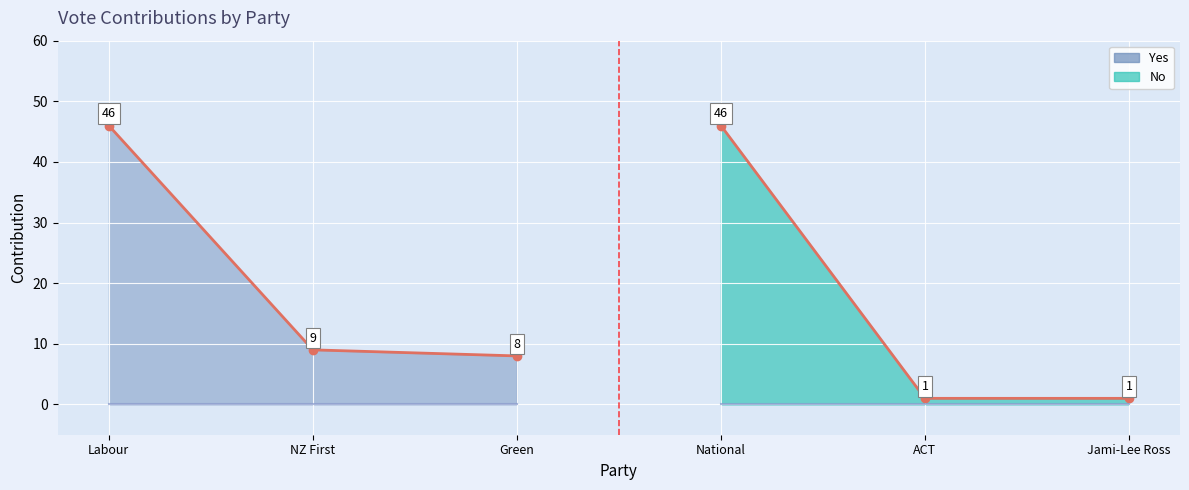

Is the value of Yes at Green greater than the value of No at NZ First?

Yes